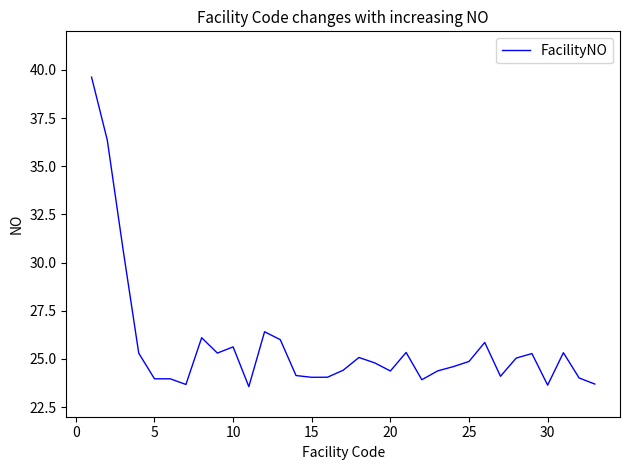

What is the difference between the maximum and minimum values?

16.1